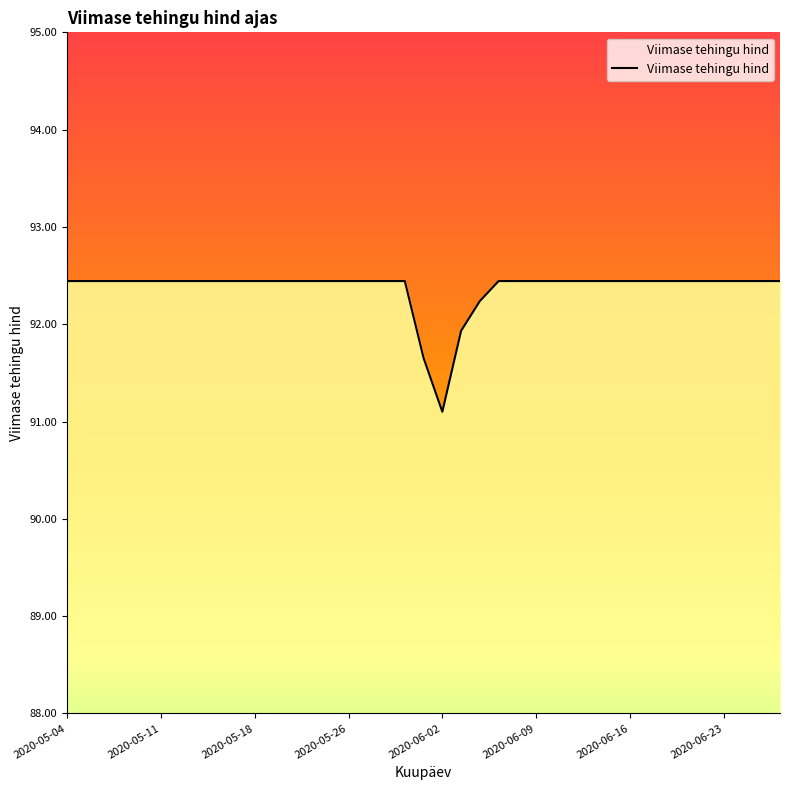

What is the minimum value shown in the chart?

91.1